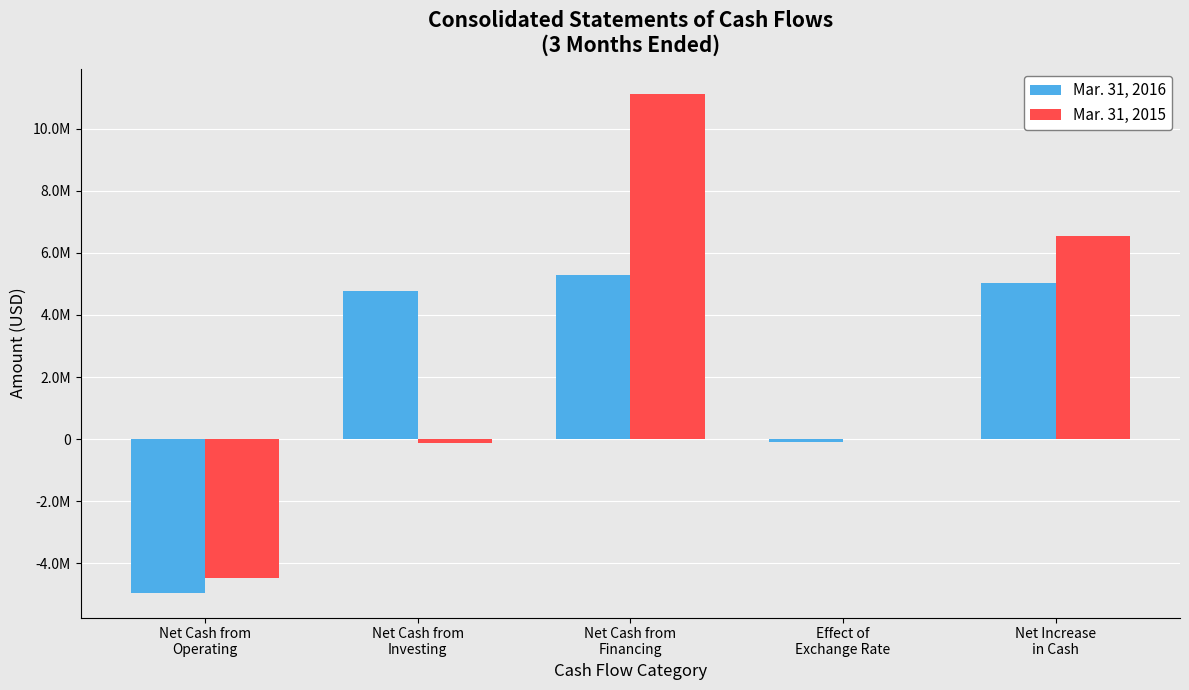

What is the maximum value for Mar. 31, 2015?

11129964